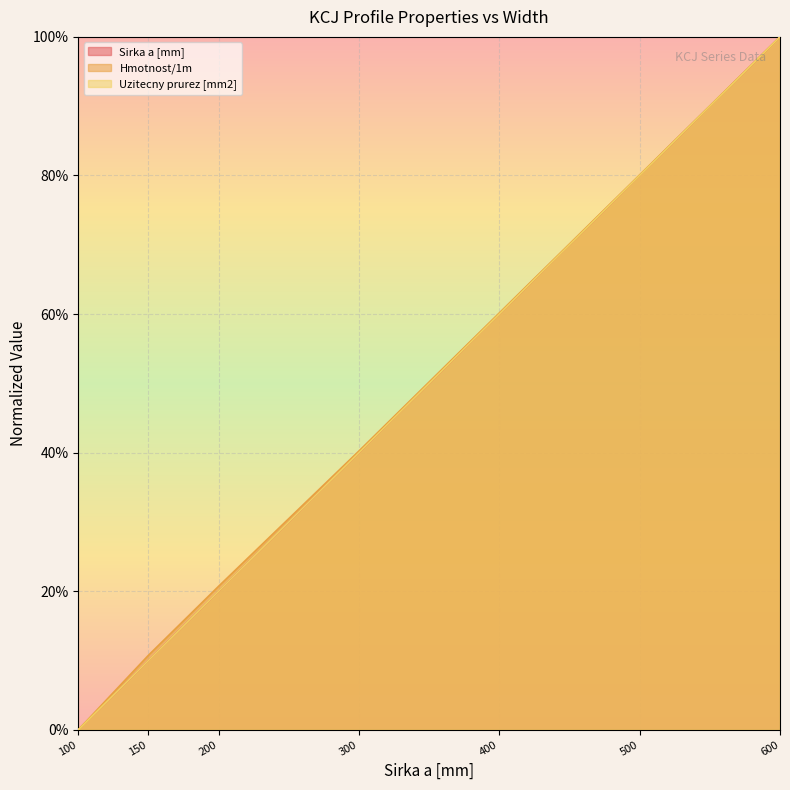

True or false: Hmotnost/1m and Sirka a [mm] intersect in this chart.

False